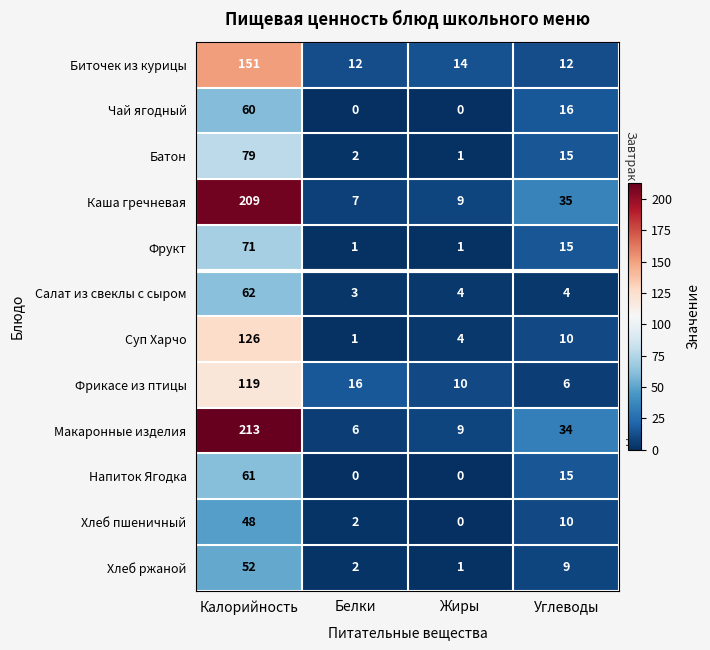

Which series has the largest range (max minus min)?

Макаронные изделия